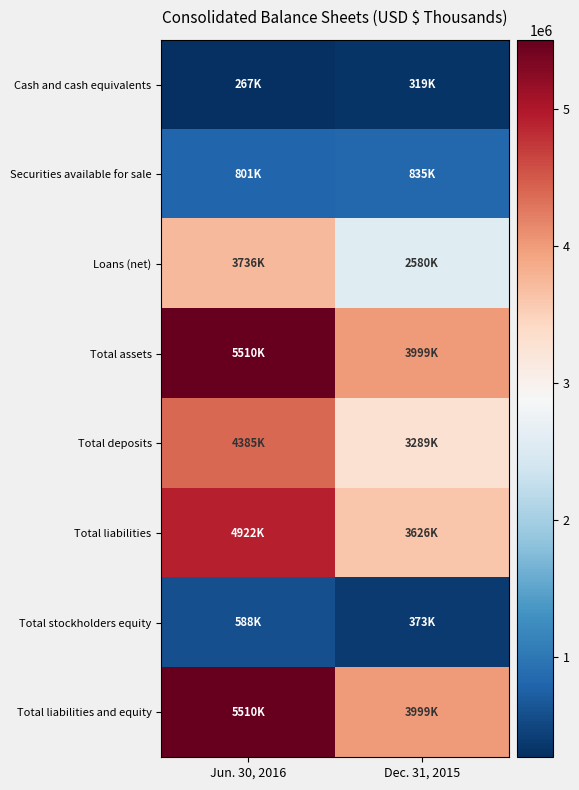

What is the total value across all series at Jun. 30, 2016?

25719135